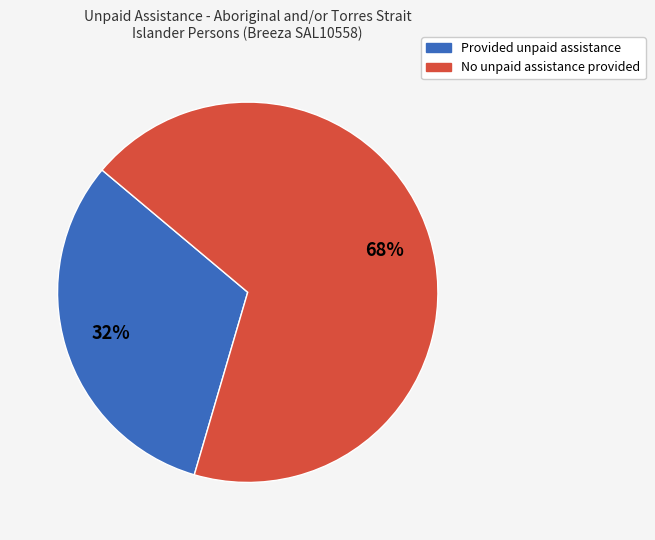

Which slice represents more than half of the pie?

No unpaid assistance provided